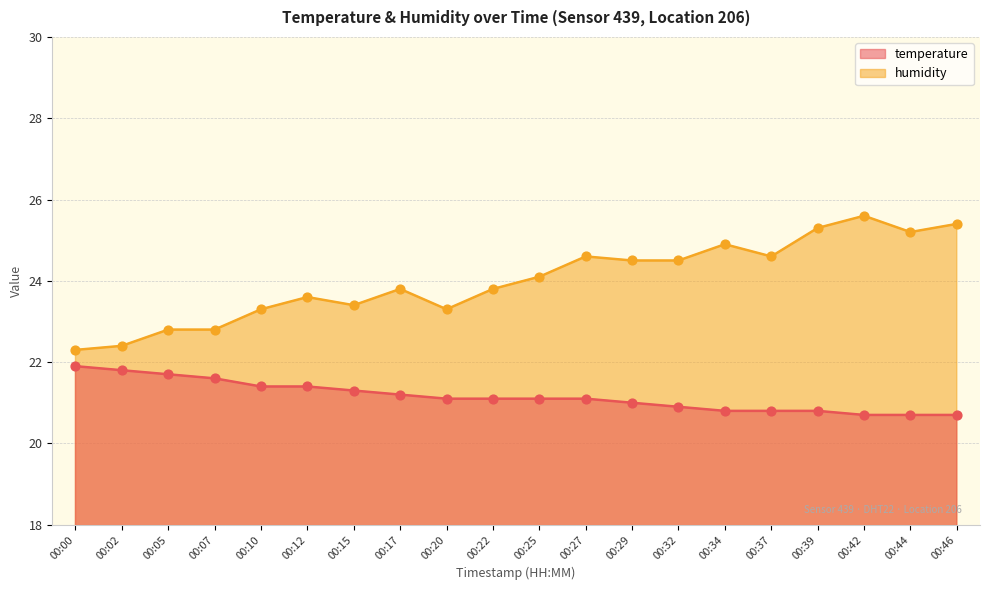

Which series contains the highest Y value?

humidity